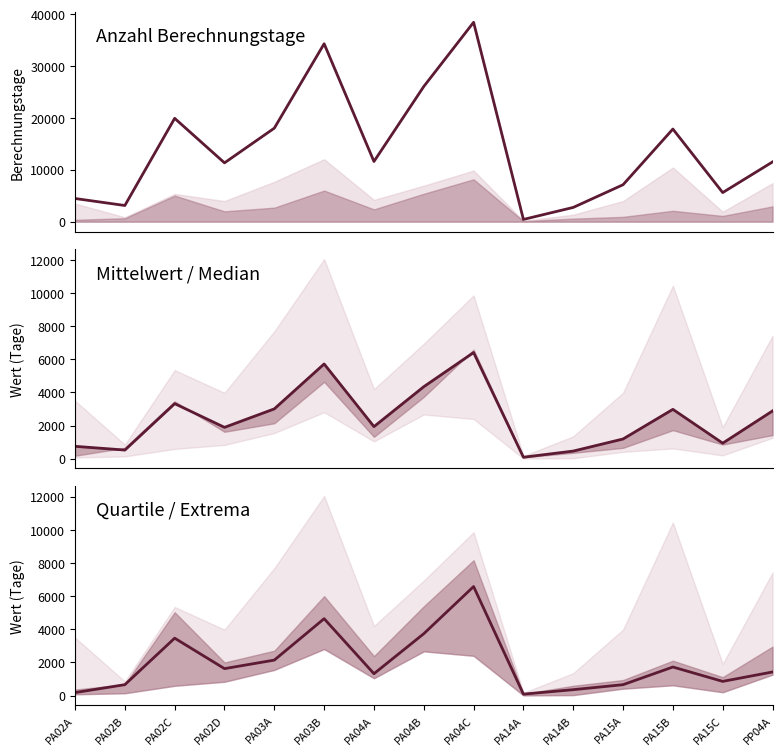

At which label does Mittelwert reach its peak?

PA04C